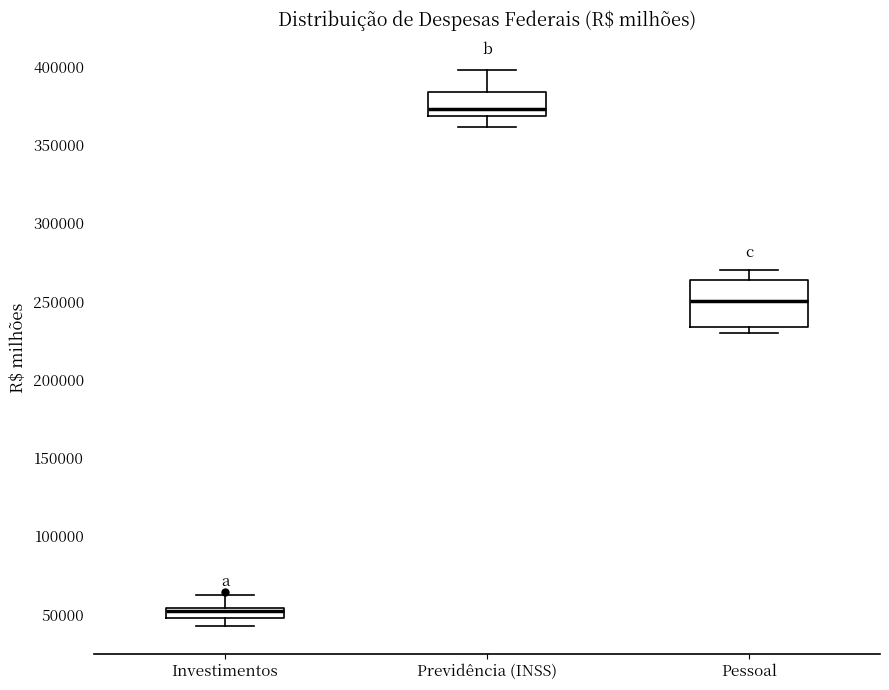

Which box is the tallest, from its lower edge to its upper edge?

Pessoal